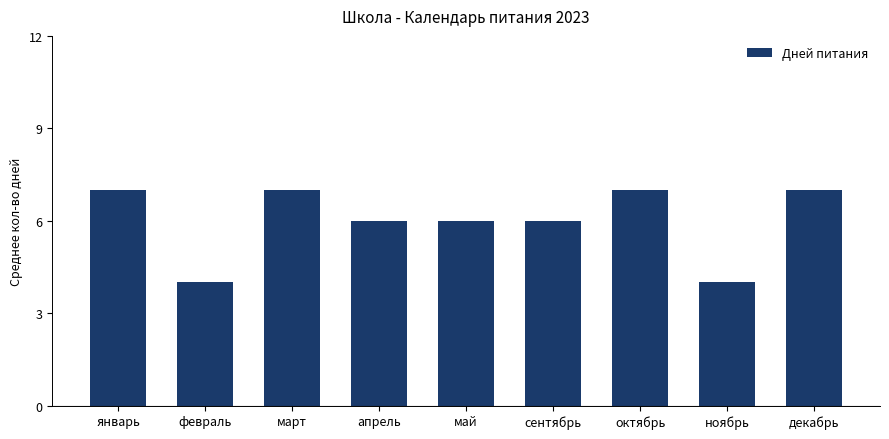

What is the label of the 3rd bar from the left?

март